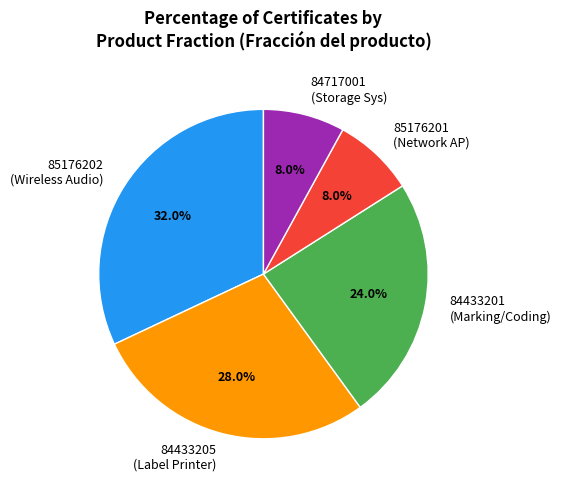

What percentage is the 85176201 slice, to the nearest percent?

8%